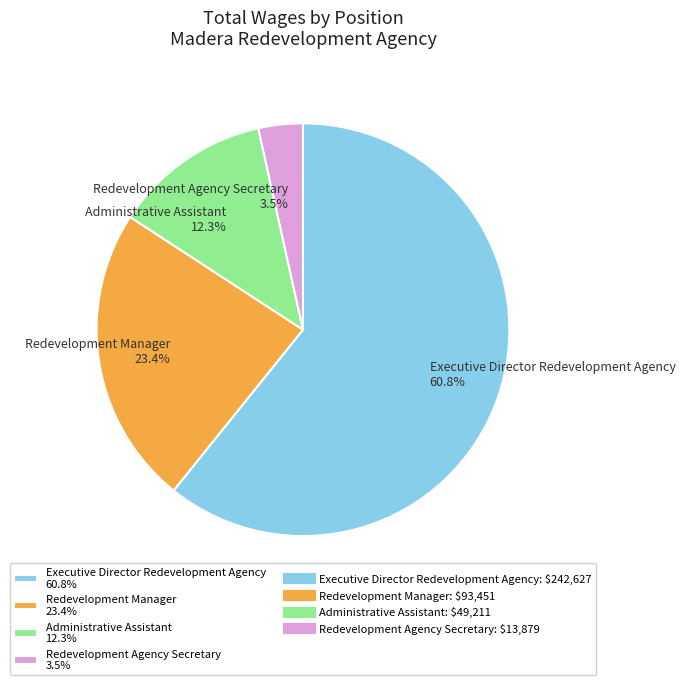

Which slice is the smallest?

Redevelopment Agency Secretary